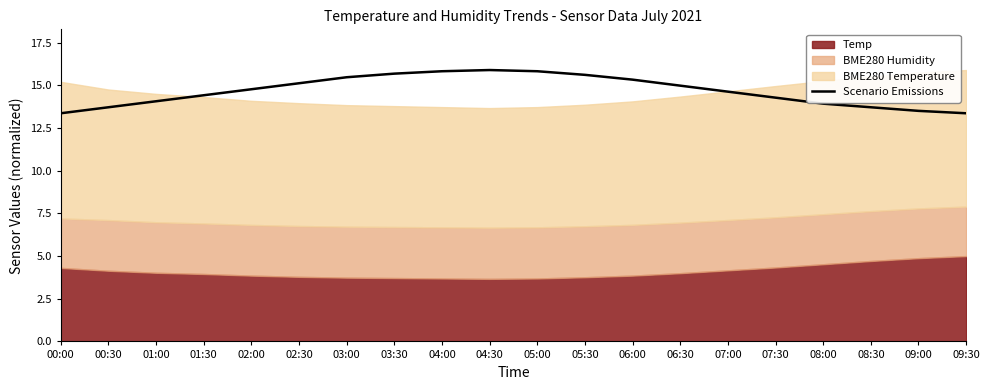

What is the change in value from 00:30 to 01:30?

+0.7